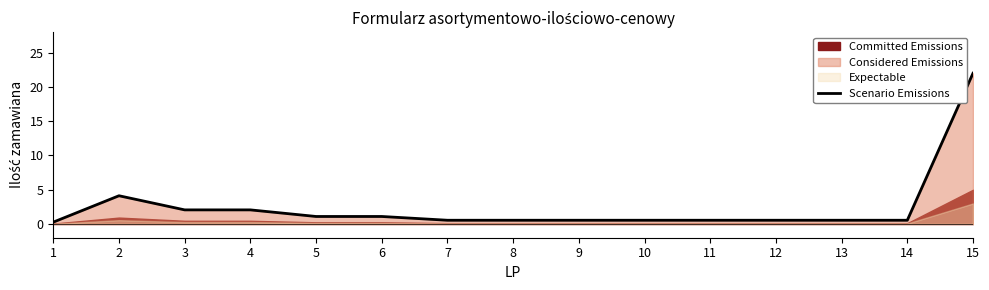

What value does the data have at 8?

0.6